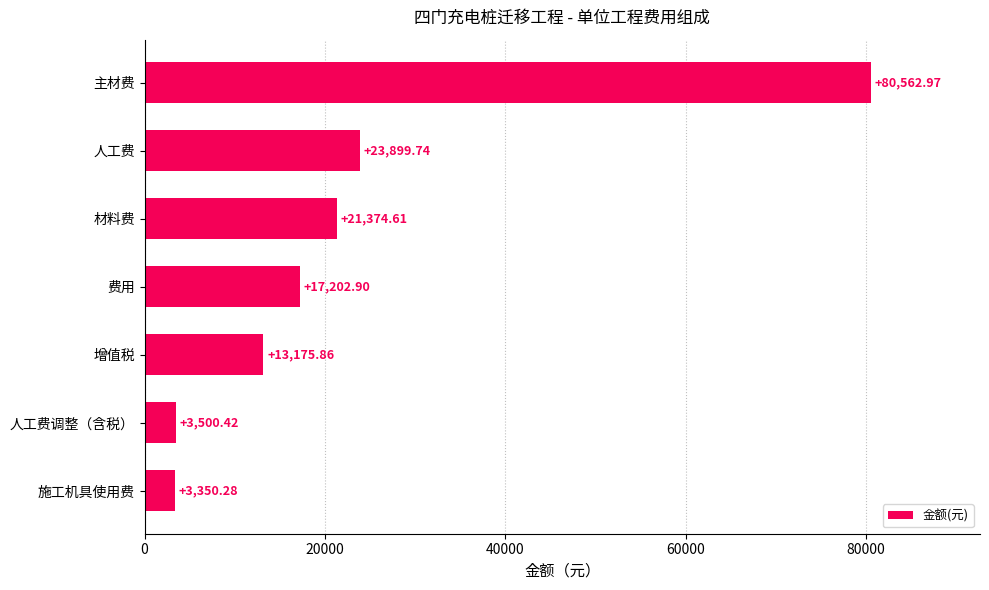

At which category does the chart reach its minimum across all series?

施工机具使用费